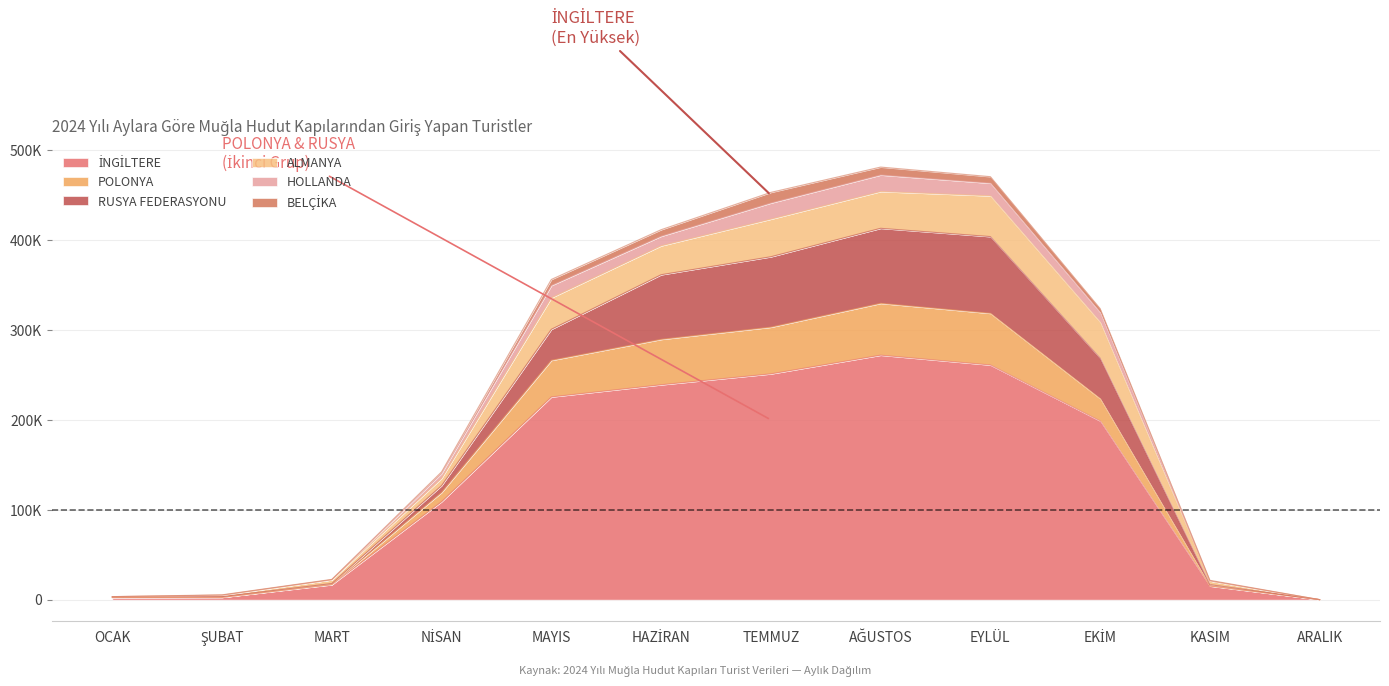

Rank the series at TEMMUZ from lowest to highest value.

BELÇİKA, HOLLANDA, ALMANYA, POLONYA, RUSYA FEDERASYONU, İNGİLTERE